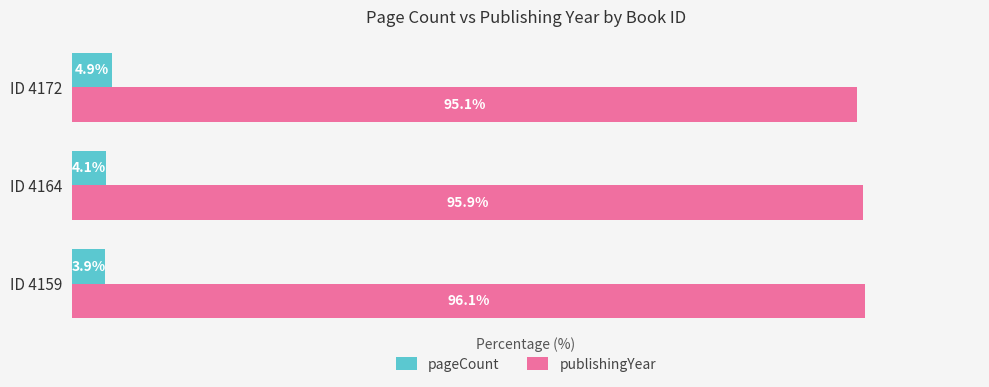

Where is publishingYear nearest to the value 95?

ID 4172